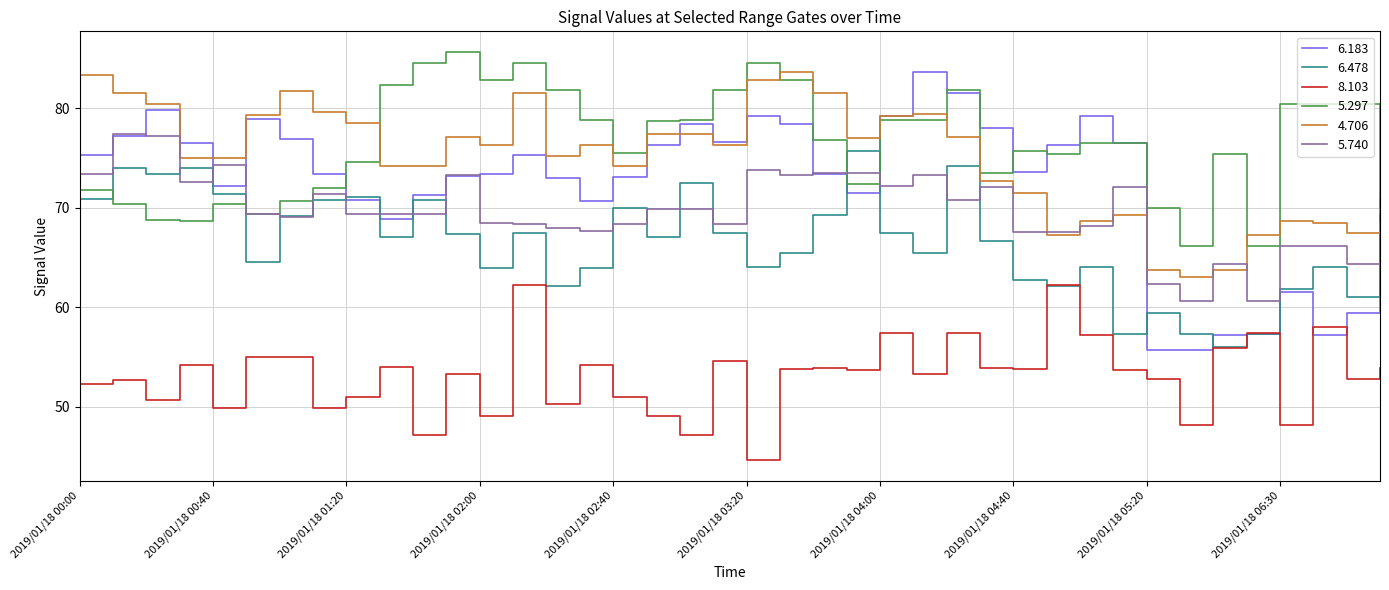

What is the highest value of the 5.297 series?

85.7